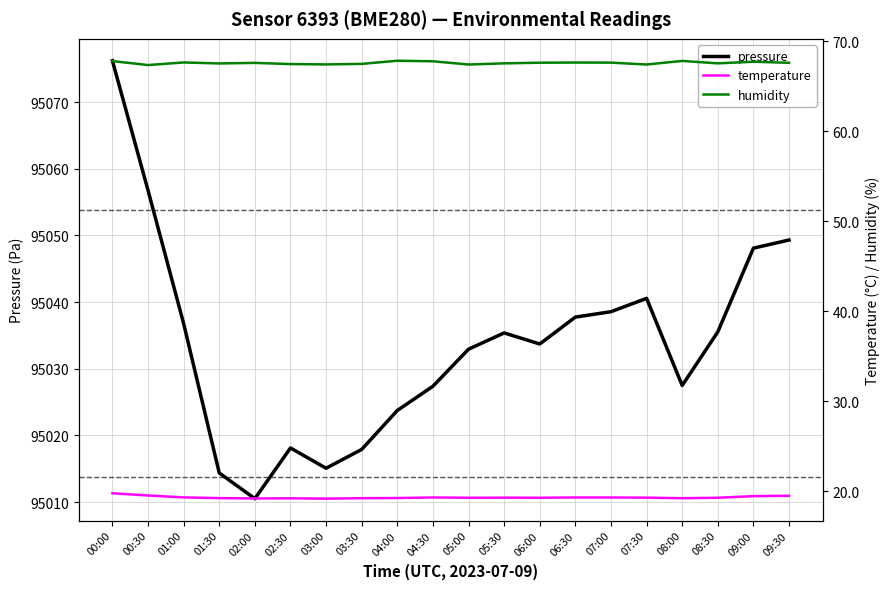

What is the difference between the maximum and minimum values in the temperature series?

0.6